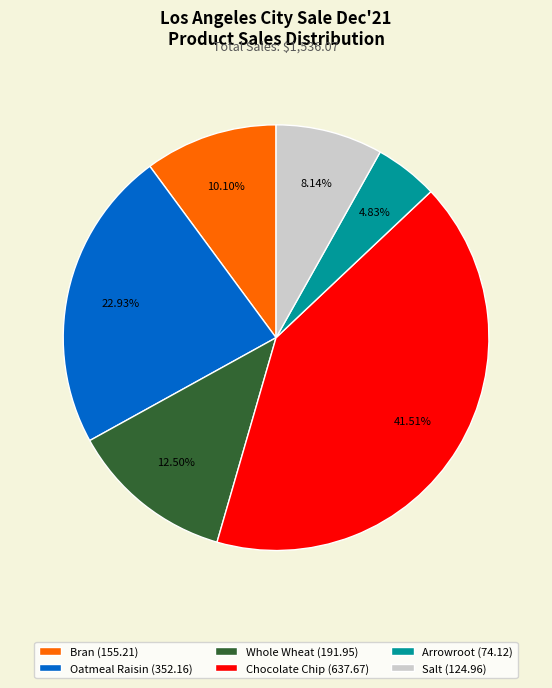

Does any single category account for the majority?

No